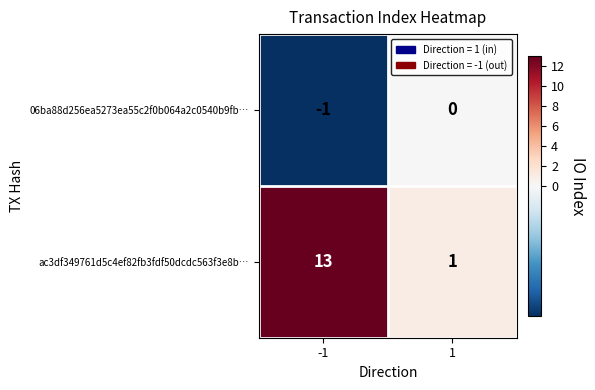

What is the average value of the ac3df349761d5c4ef82fb3fdf50dcdc563f3e8b… series?

7